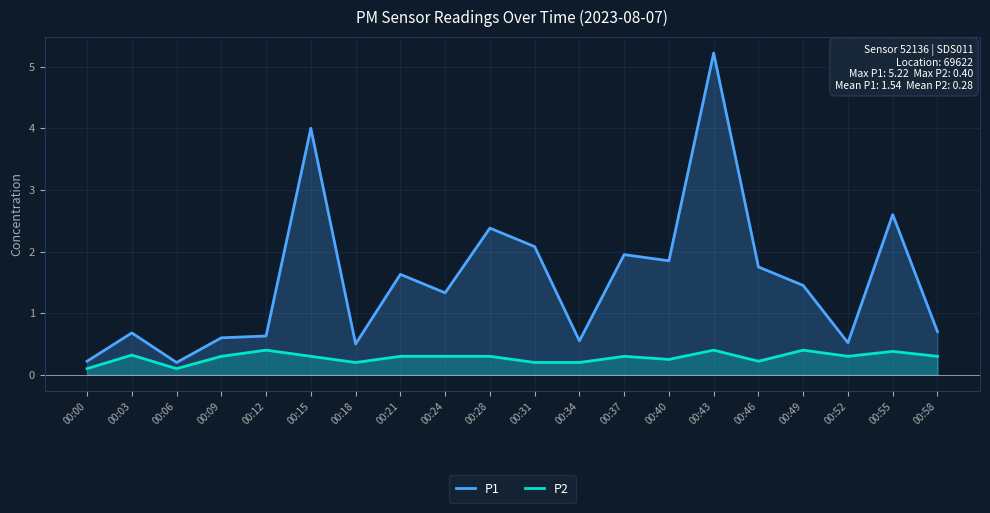

Which category has the highest value across all series?

00:43